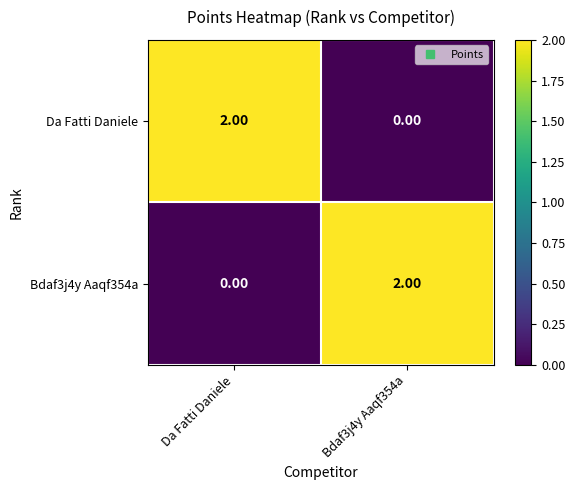

At which label is Bdaf3j4y Aaqf354a closest to 1?

Da Fatti Daniele